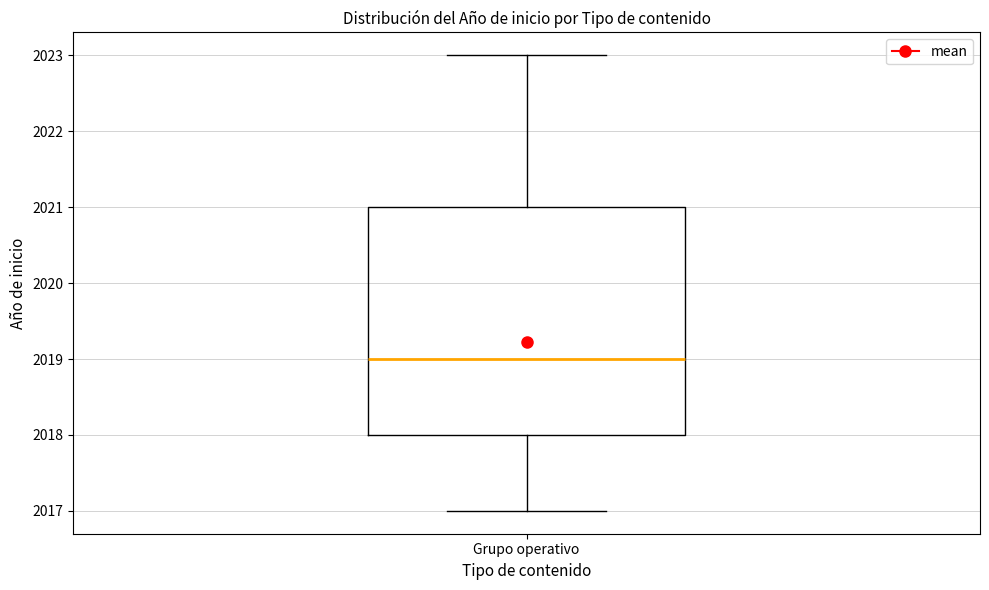

Transcribe this box plot: give where the median line is, the range the box spans, and where the two whiskers end, as read against the y-axis. The values are not printed on the chart, so give them approximately, as read against the axis.

median 2019, box 2018 to 2021, whiskers 2017 to 2023